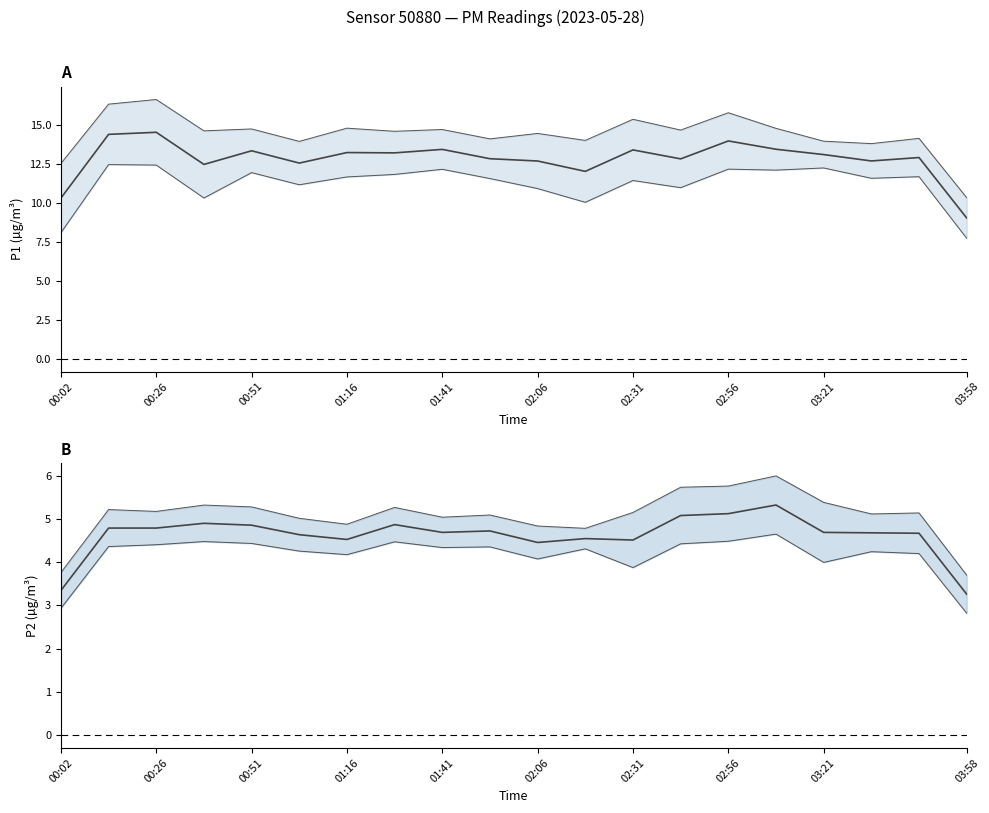

True or false: P1 mean and P2 mean intersect in this chart.

False